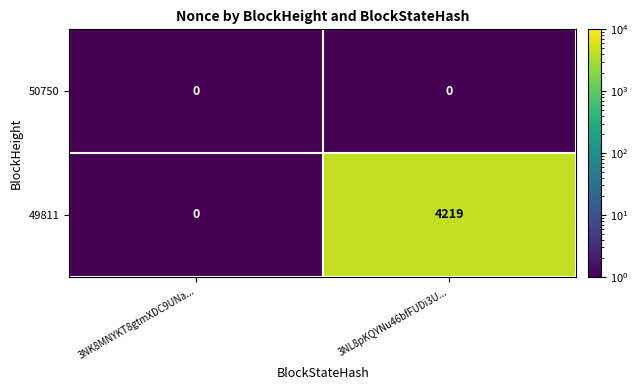

List the series in order of their overall mean, highest first.

49811, 50750